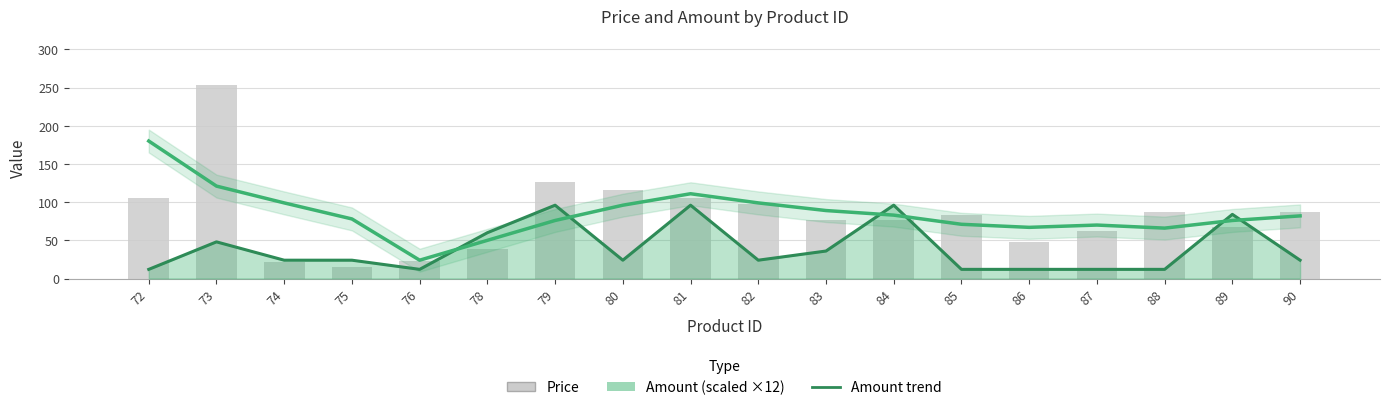

Is the value of Price (smoothed) at 89 greater than the value of Amount trend at 72?

Yes